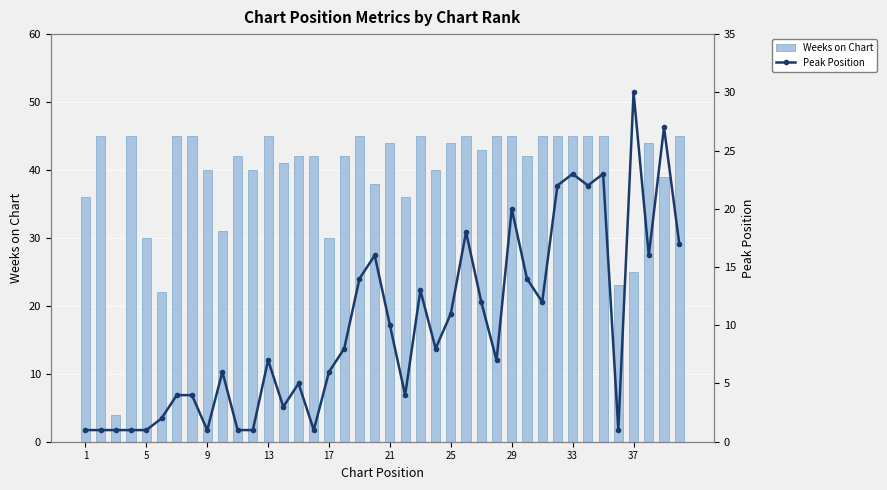

What is the difference between the maximum and minimum values in the Weeks on Chart series?

41